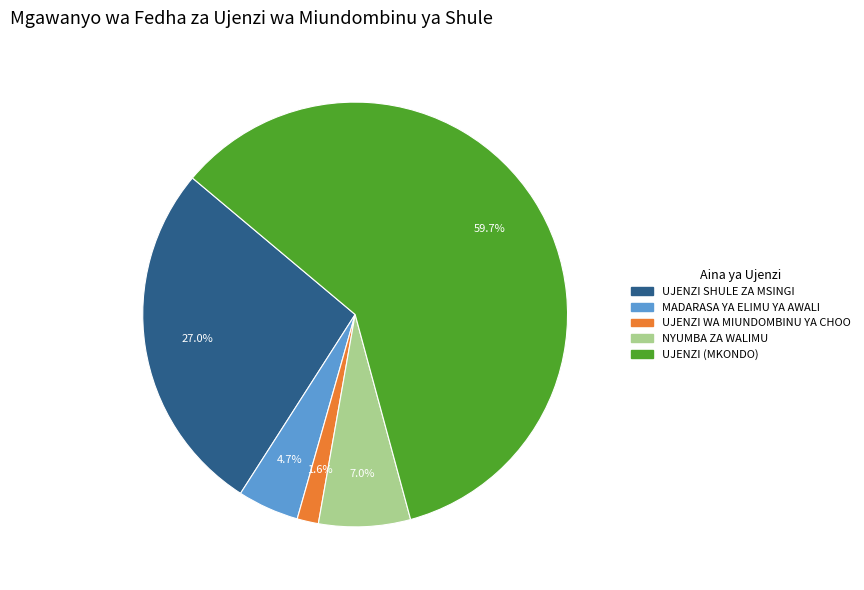

Is it true that UJENZI SHULE ZA MSINGI is 27% of the pie?

True